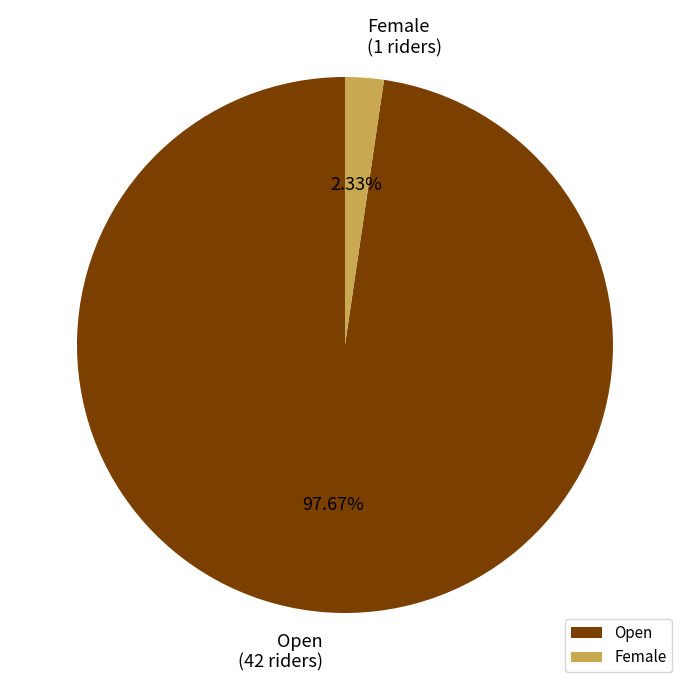

Is there a majority slice in this chart?

Yes